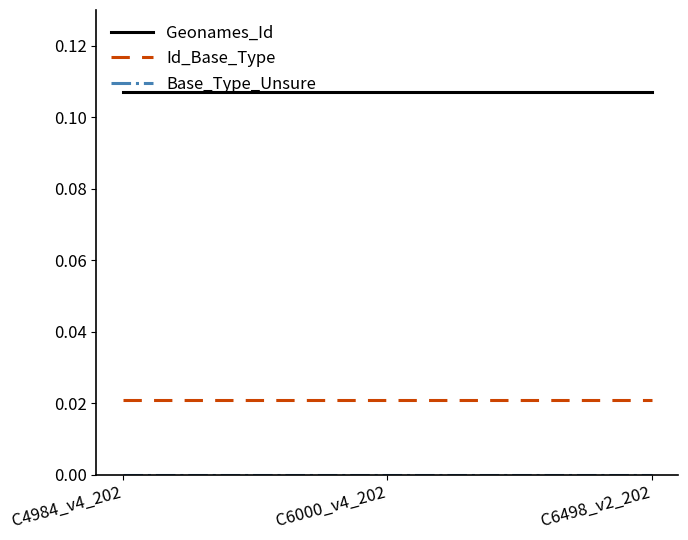

The value of Id_Base_Type at C6000_v4_202 is 0.0. True or false?

True